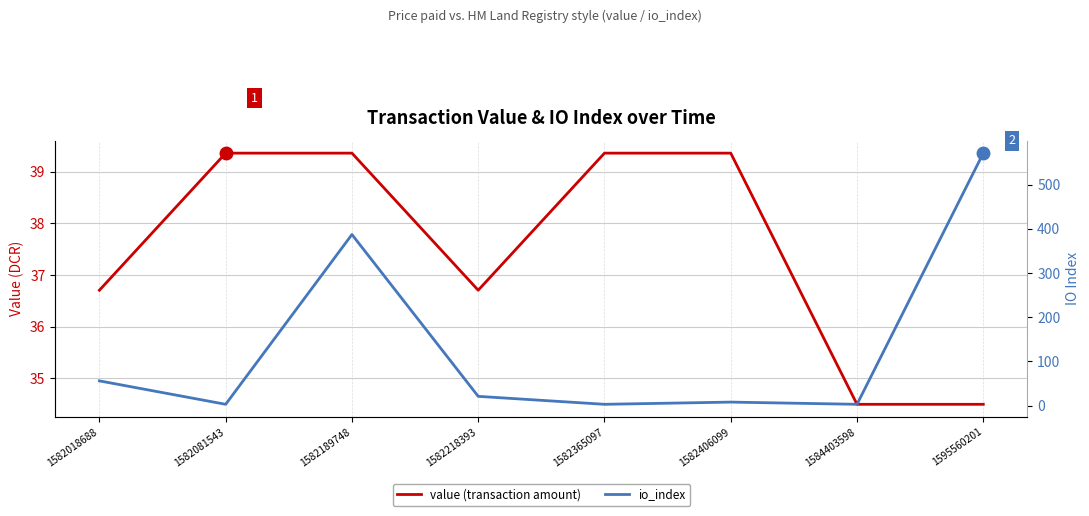

Reading left to right, extract all data points from this chart.

value (transaction amount): 36.7	39.4	39.4	36.7	39.4	39.4	34.5	34.5
io_index: 56.0	3.0	387.0	21.0	3.0	8.0	3.0	571.0